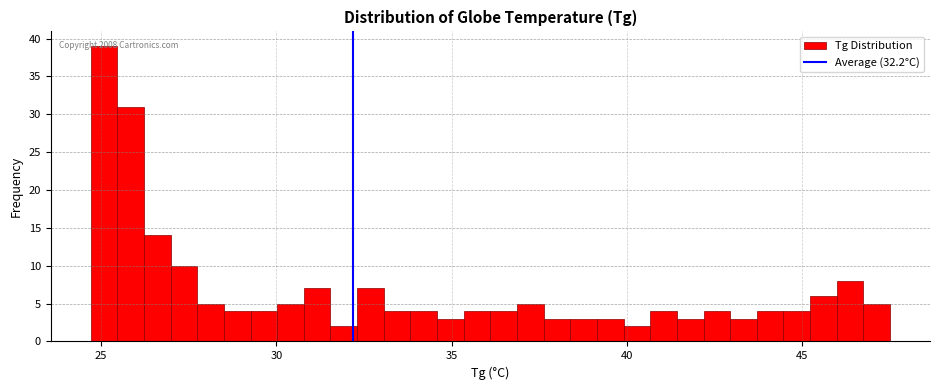

Read against the x-axis, roughly where is the centre of the tallest bar?

25.0